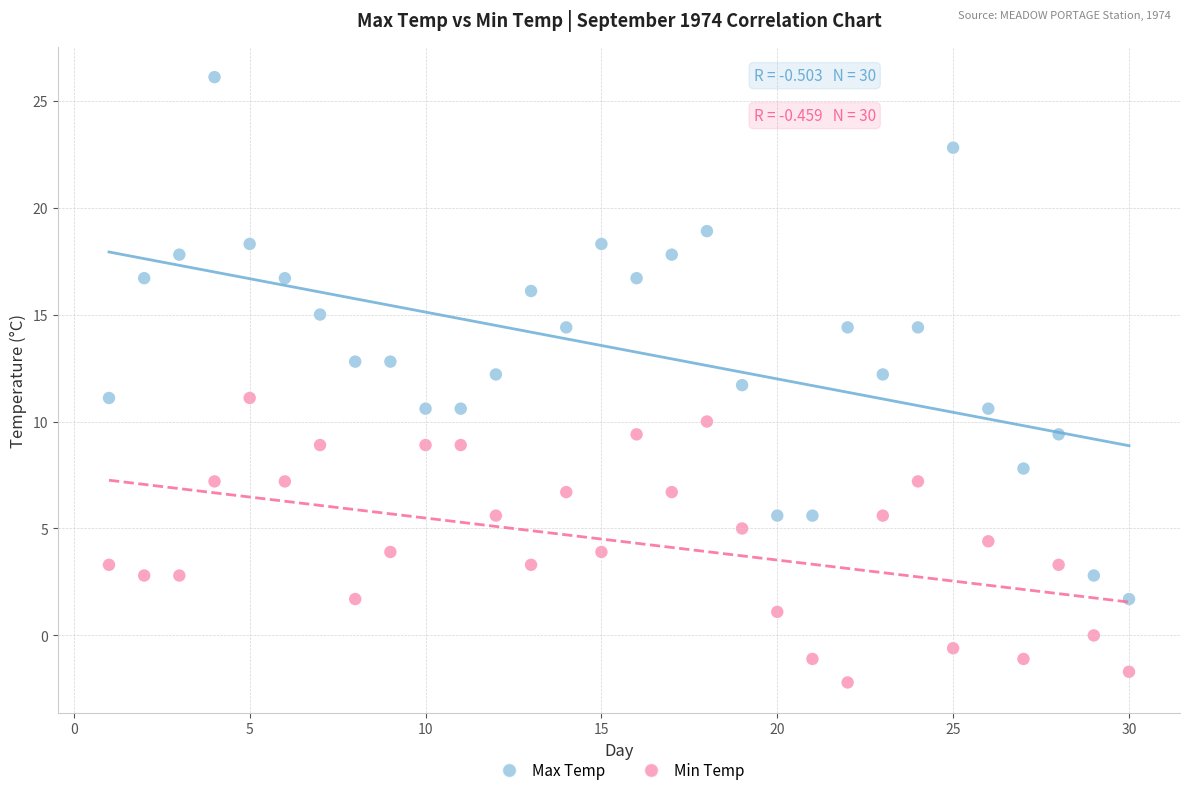

Across all data points, what is the range of Y values (max minus min)?

28.3